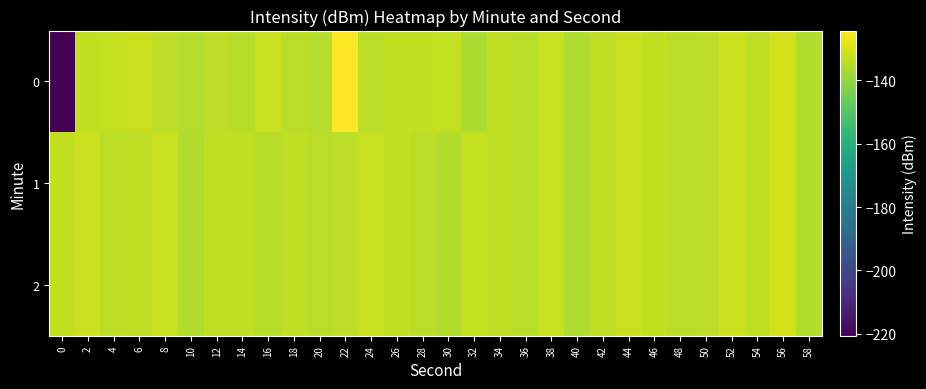

Which series changed the most between 14 and 42?

row_0